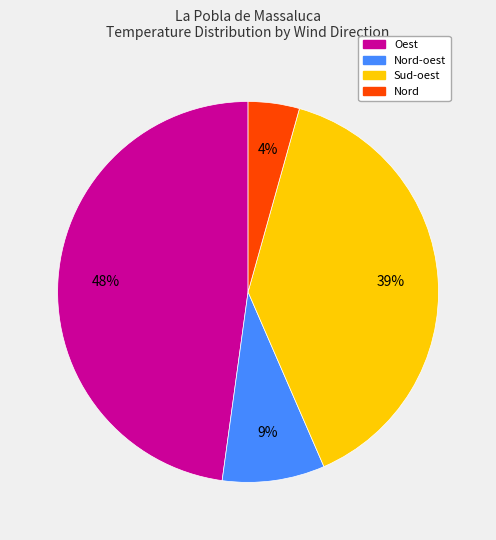

Is there a majority slice in this chart?

No